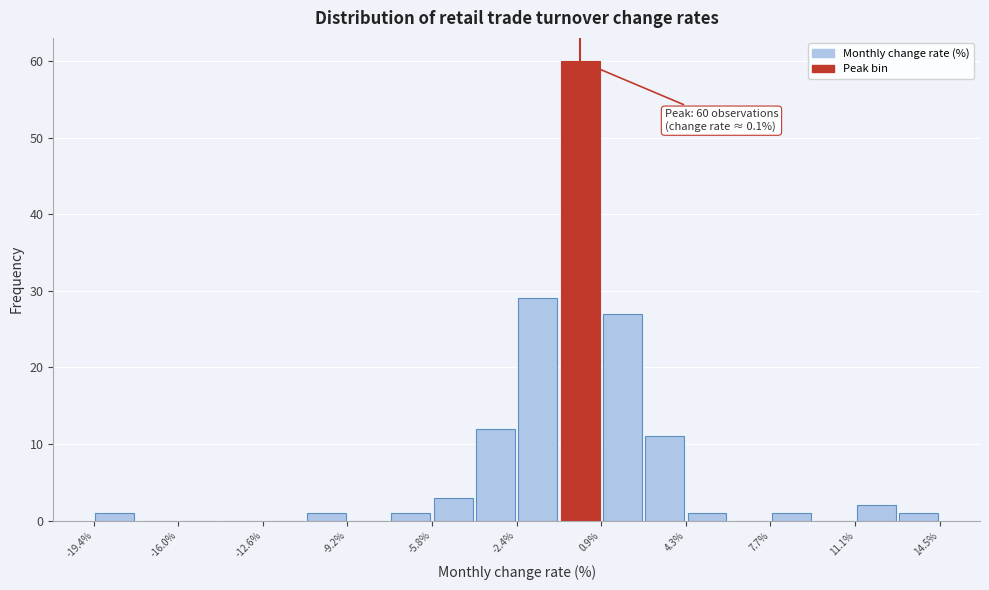

Around what value on the x-axis is the tallest bar? Give the approximate position of its centre, as read against the axis.

0.0